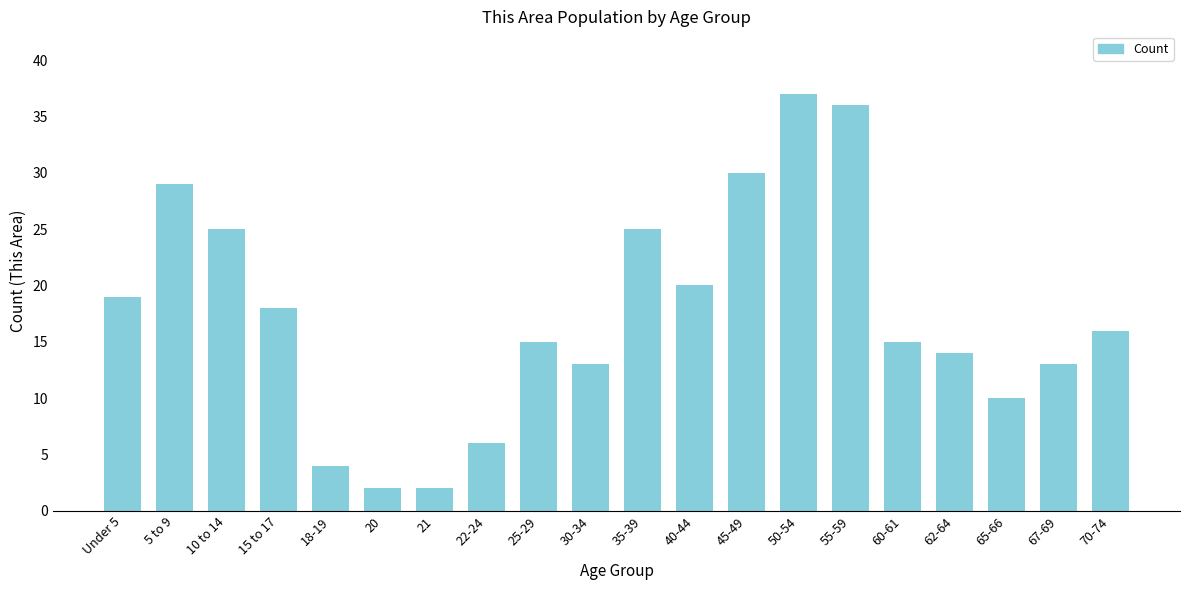

Reading left to right, extract all data points from this chart.

Under 5=19	5 to 9=29	10 to 14=25	15 to 17=18	18-19=4	20=2	21=2	22-24=6	25-29=15	30-34=13	35-39=25	40-44=20	45-49=30	50-54=37	55-59=36	60-61=15	62-64=14	65-66=10	67-69=13	70-74=16